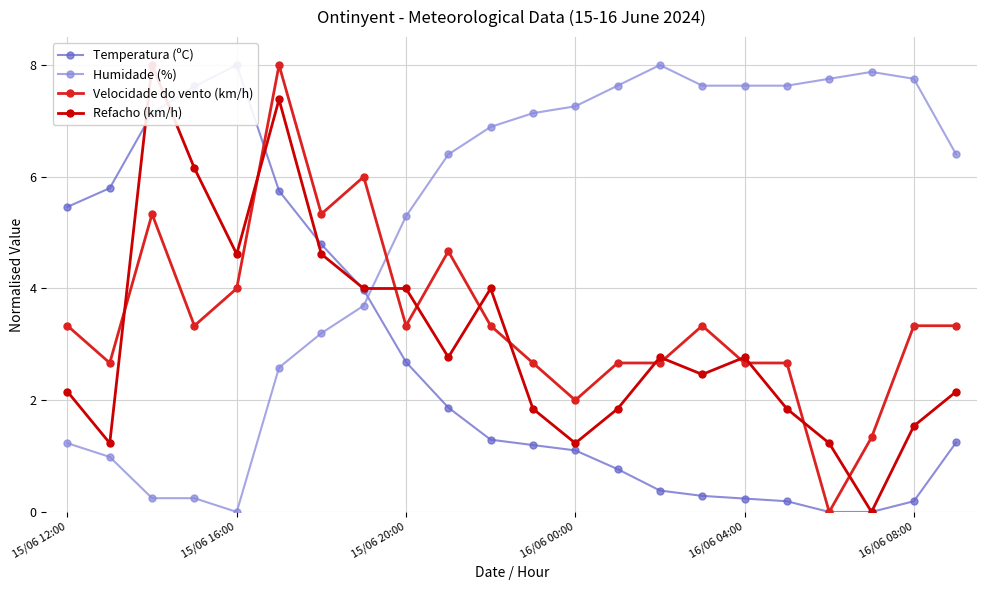

Does the chart display data point markers on the line(s)?

Yes